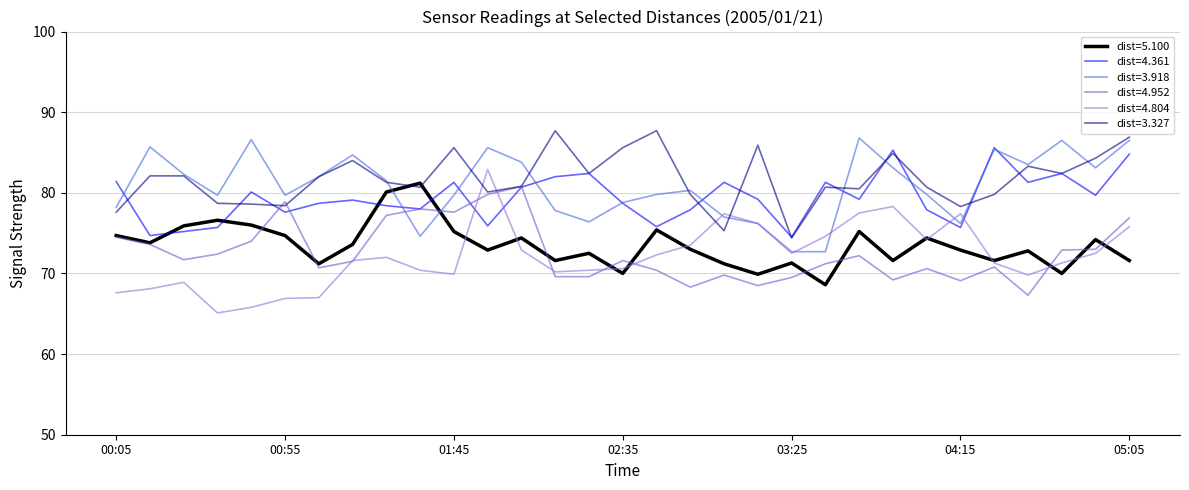

What is the maximum value shown in the chart?

87.7